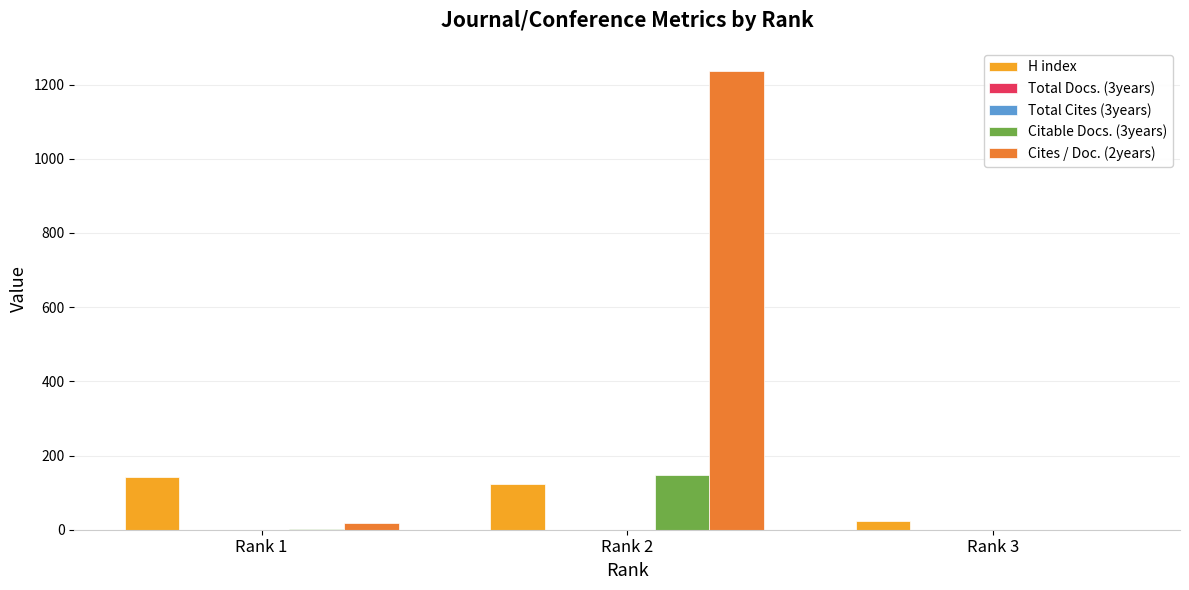

True or false: Citable Docs. (3years) has a value of 147 at Rank 2.

True